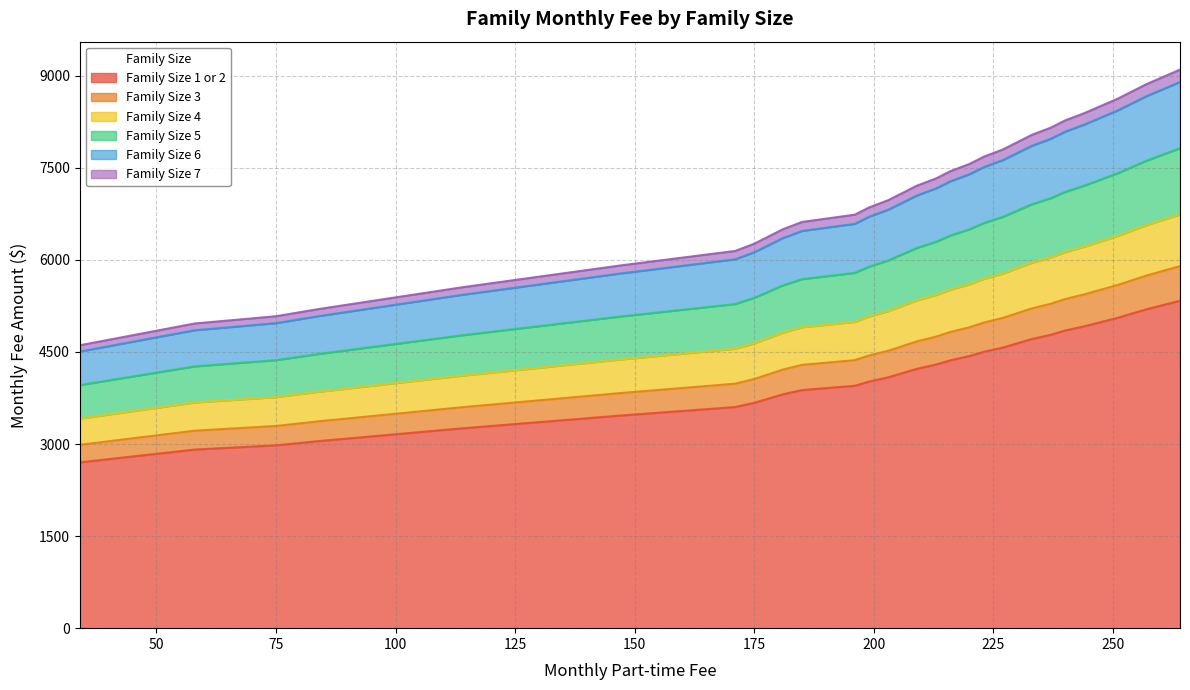

What is the maximum value for Family Size 1 or 2?

5334.5